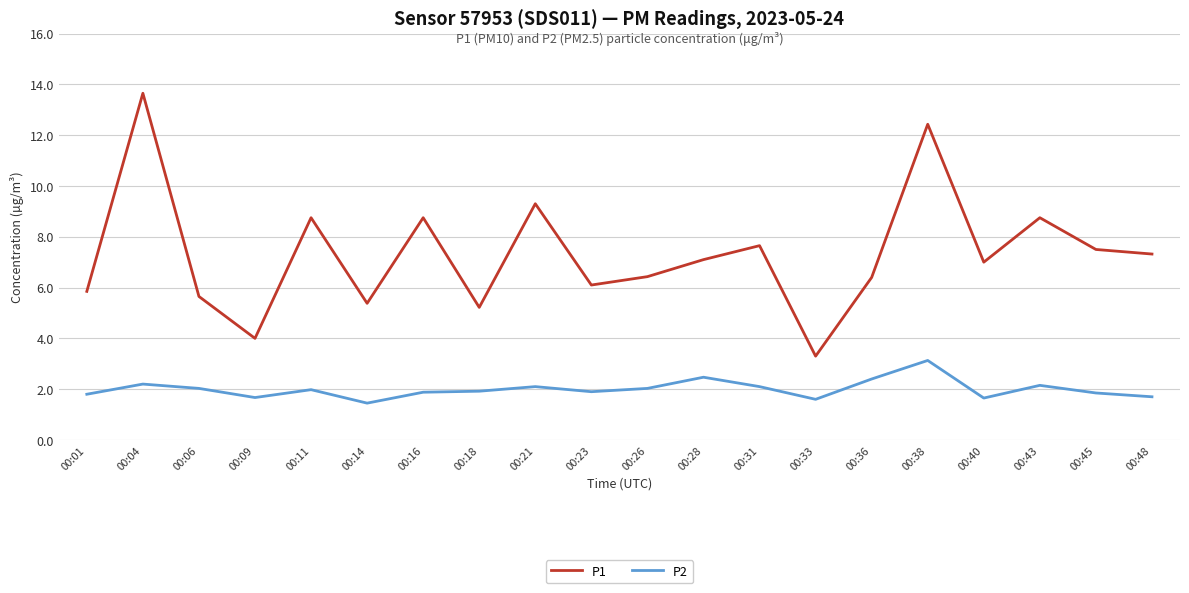

What is the maximum value for P1?

13.7